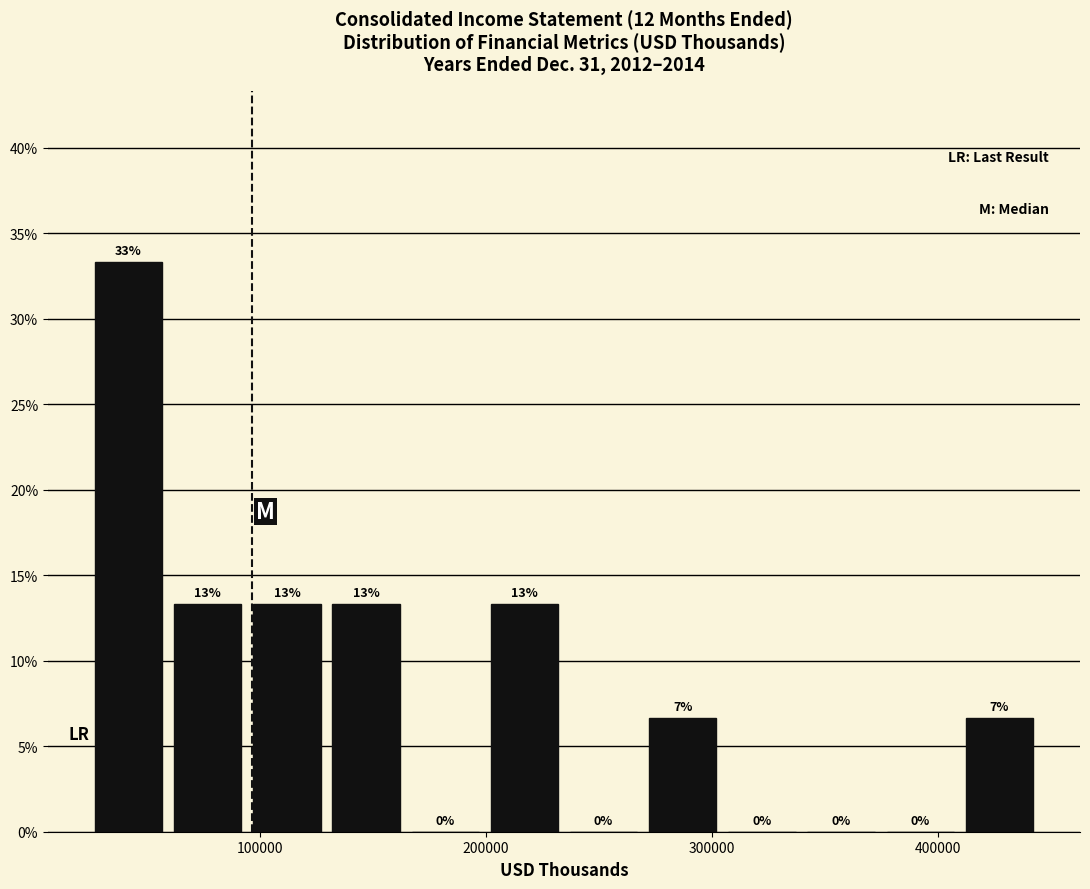

Around what value on the x-axis is the tallest bar? Give the approximate position of its centre, as read against the axis.

40000